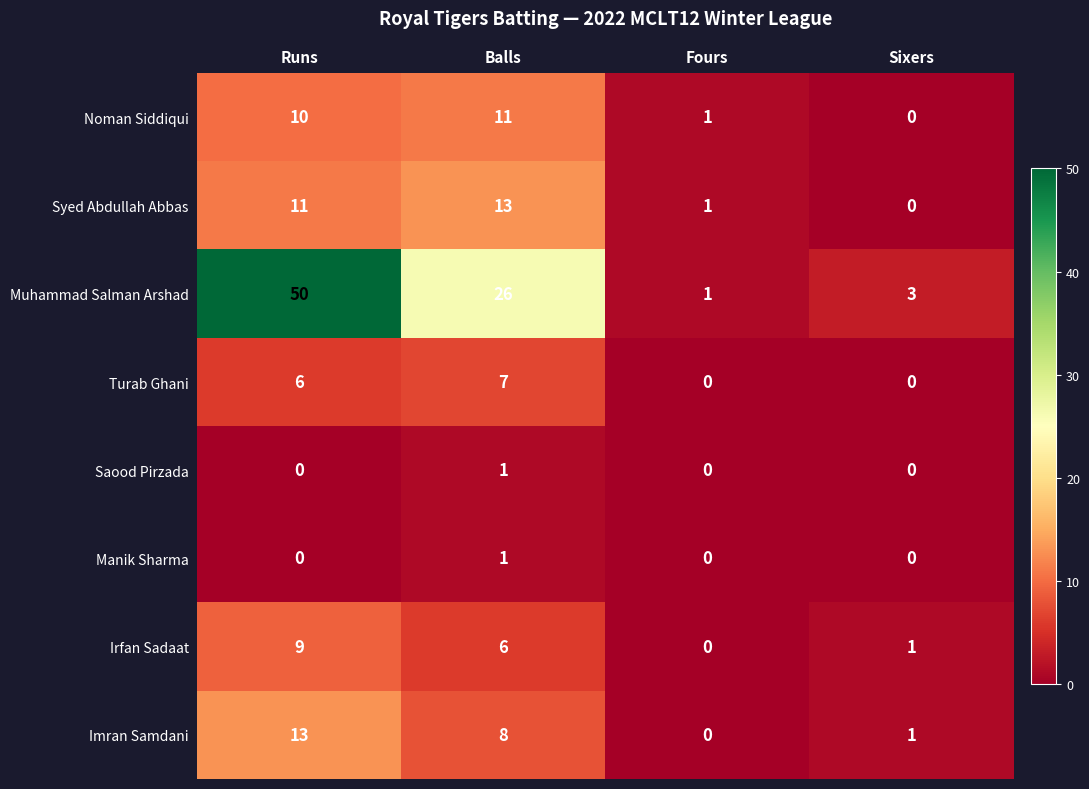

What is the total value across all series at Fours?

3